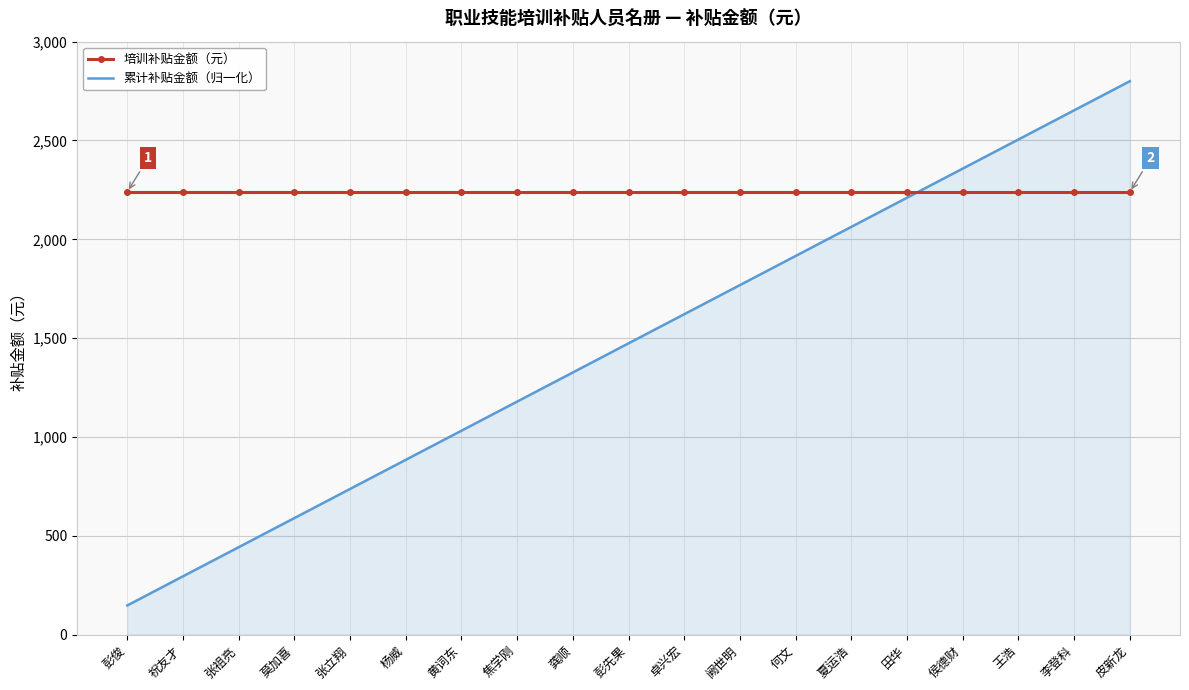

What is the maximum value for 累计补贴金额（归一化）?

2800.0